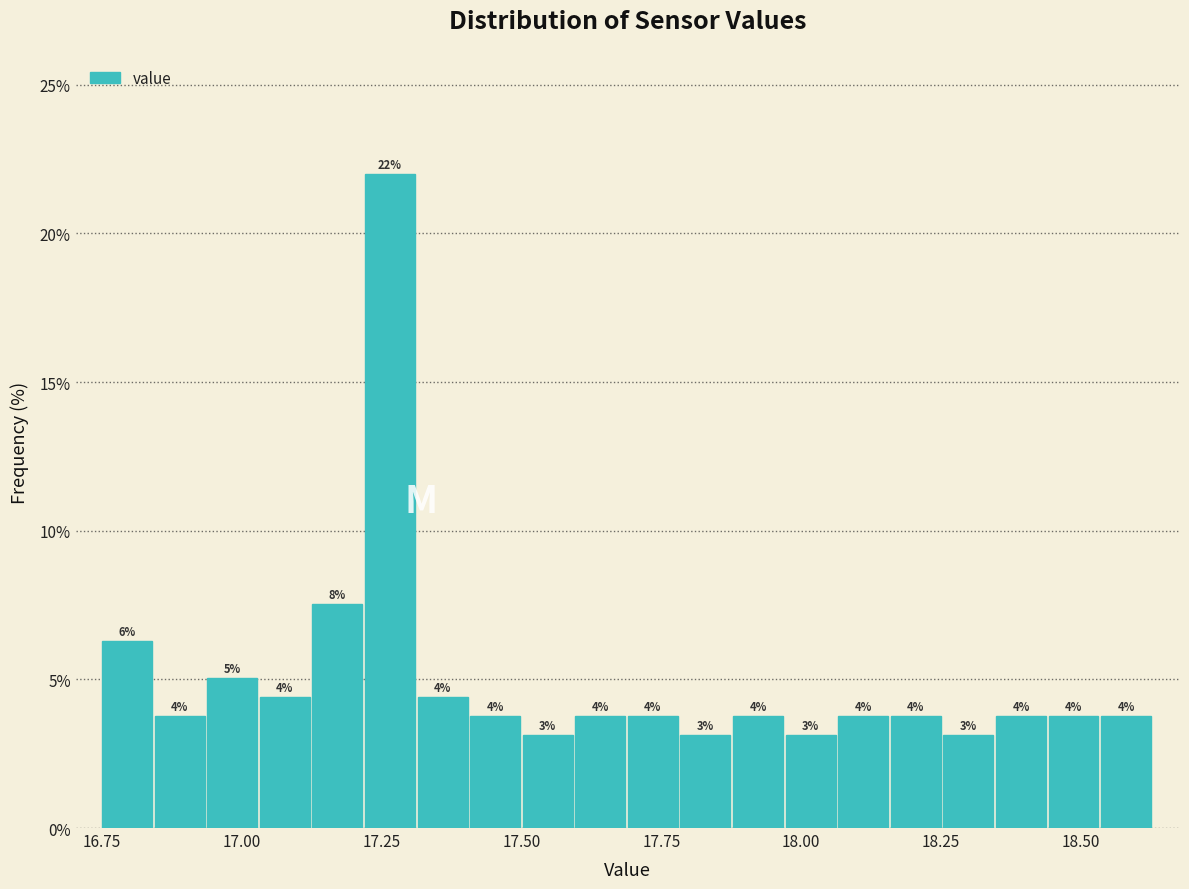

Read against the x-axis, roughly where is the centre of the tallest bar?

17.25